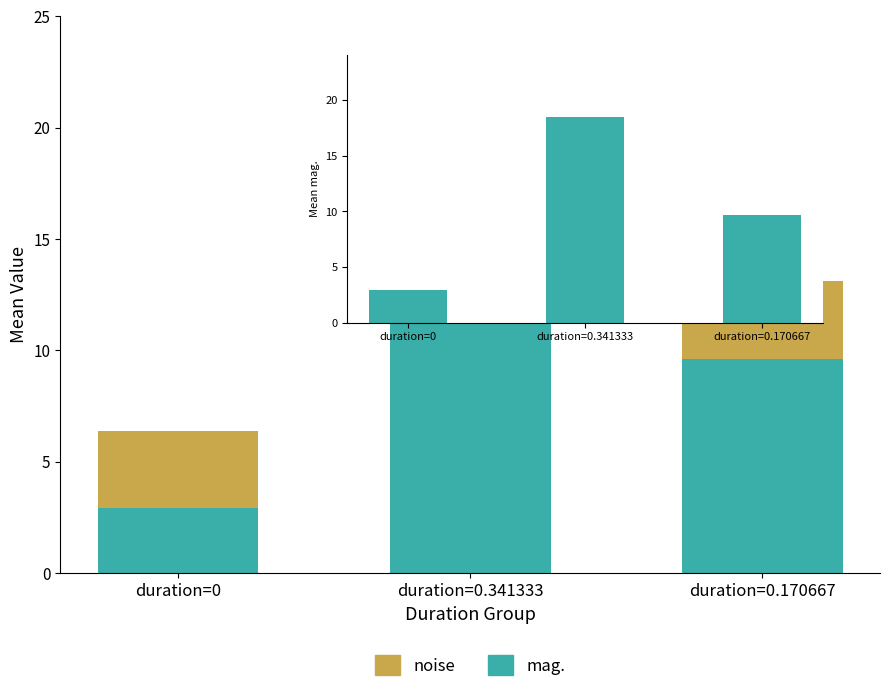

What is the total value across all series at duration=0.170667?

13.1